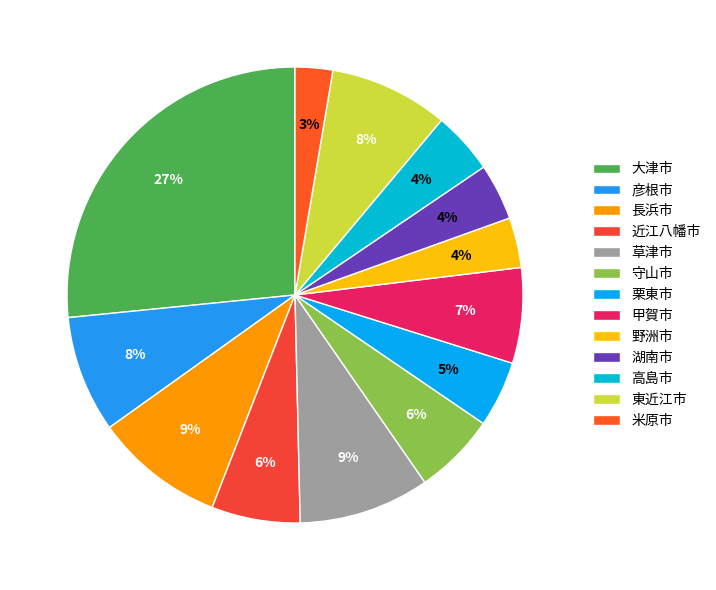

How many segments does this pie chart have?

13